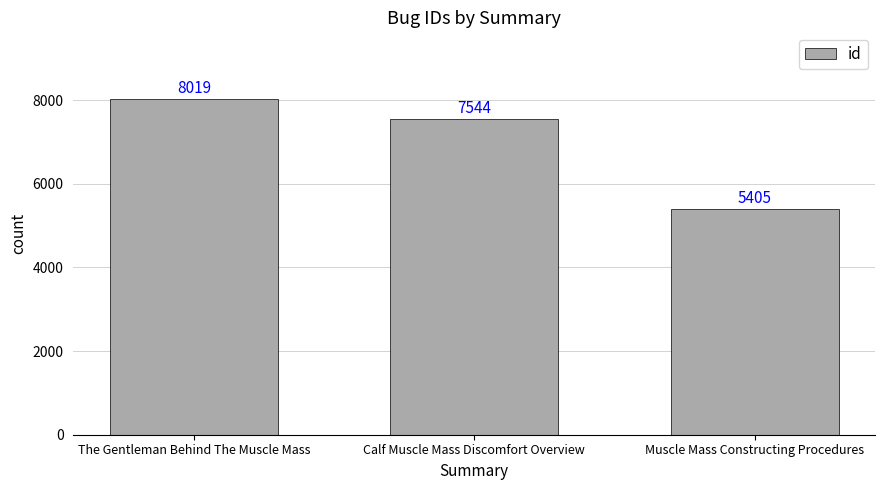

What is the difference between the values at Muscle Mass Constructing Procedures and Calf Muscle Mass Discomfort Overview?

2139